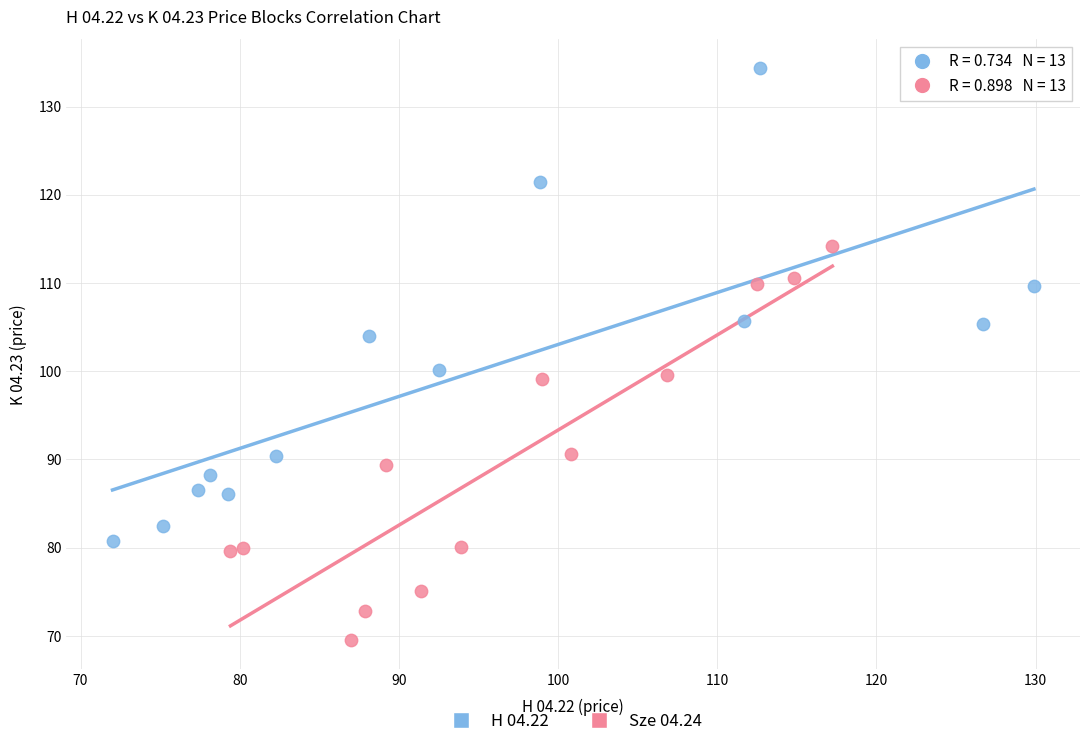

Which series has the largest Y range (max minus min)?

H 04.22